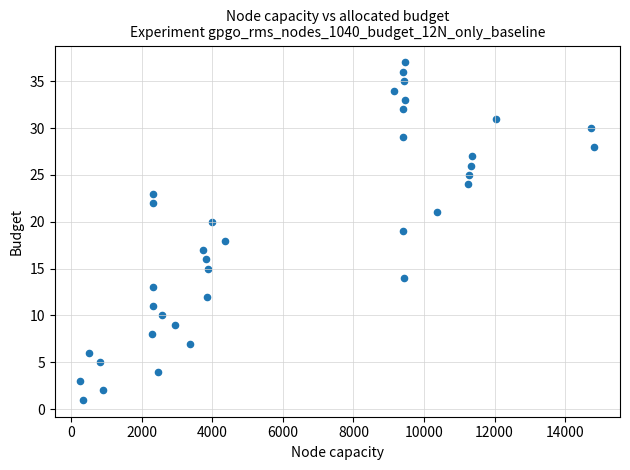

What is the range of Y values (max minus min)?

36